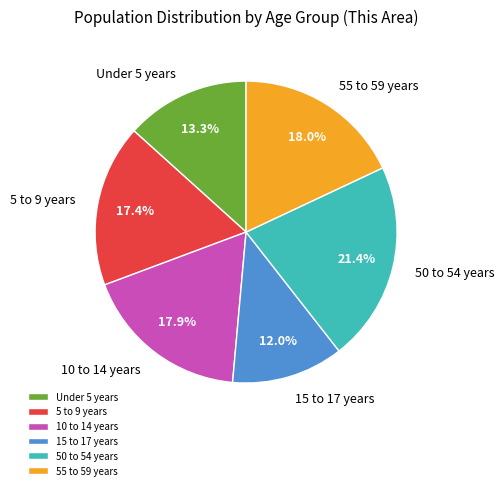

How much of the chart is everything except 55 to 59 years?

82.0%